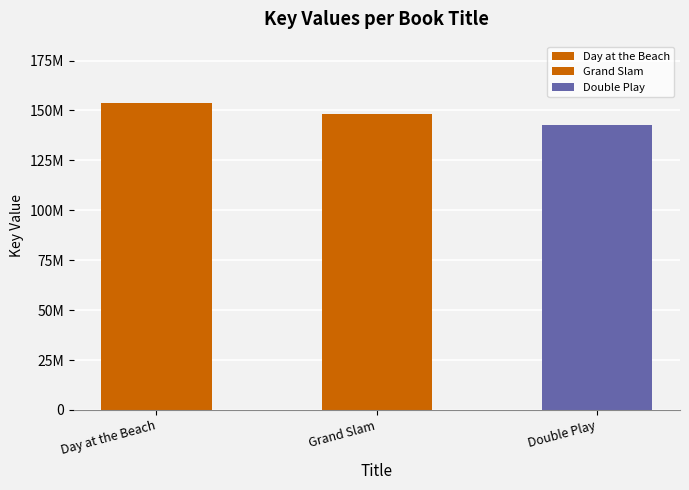

The chart shows a value of 34609232 at Day at the Beach. True or false?

False